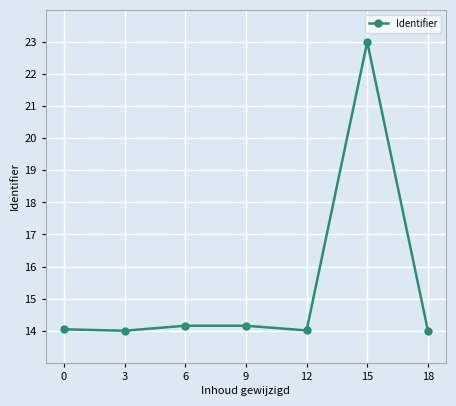

What is the difference between the maximum and minimum values?

9.0